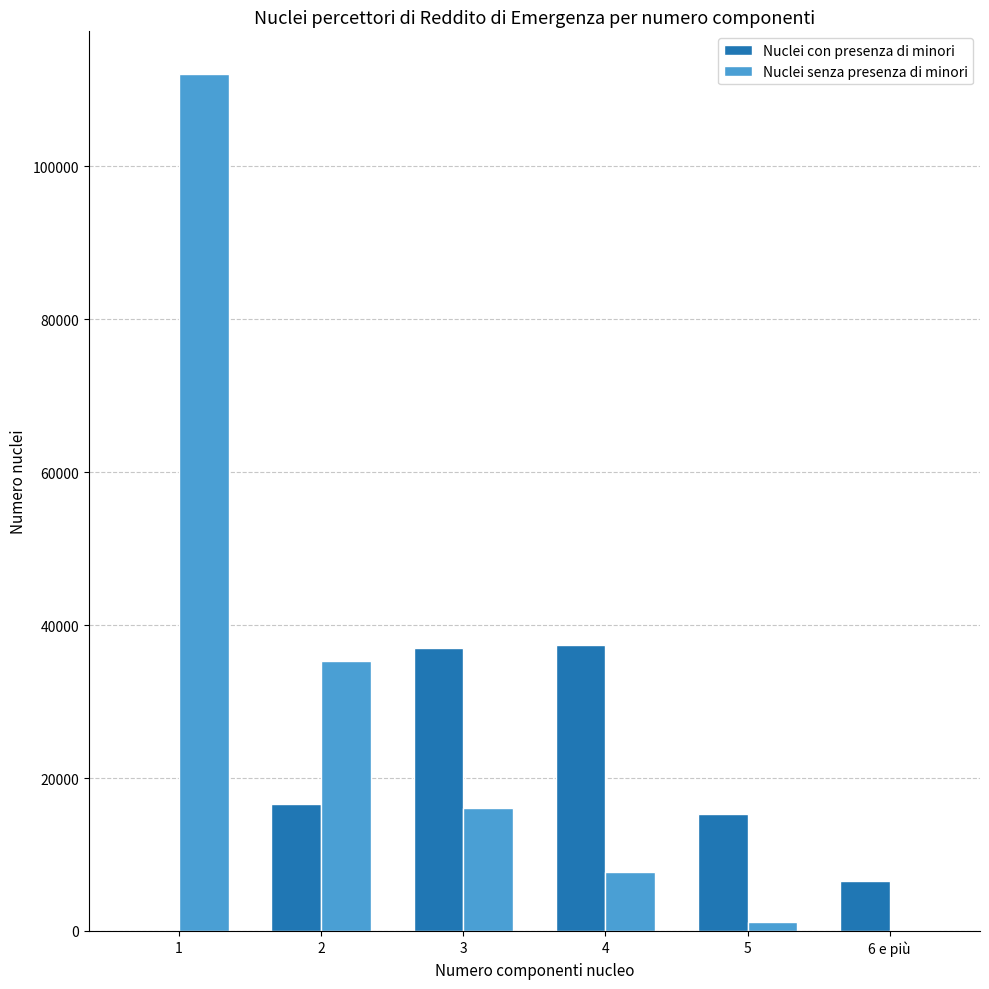

The value of Nuclei senza presenza di minori at 3 is 21563. True or false?

False